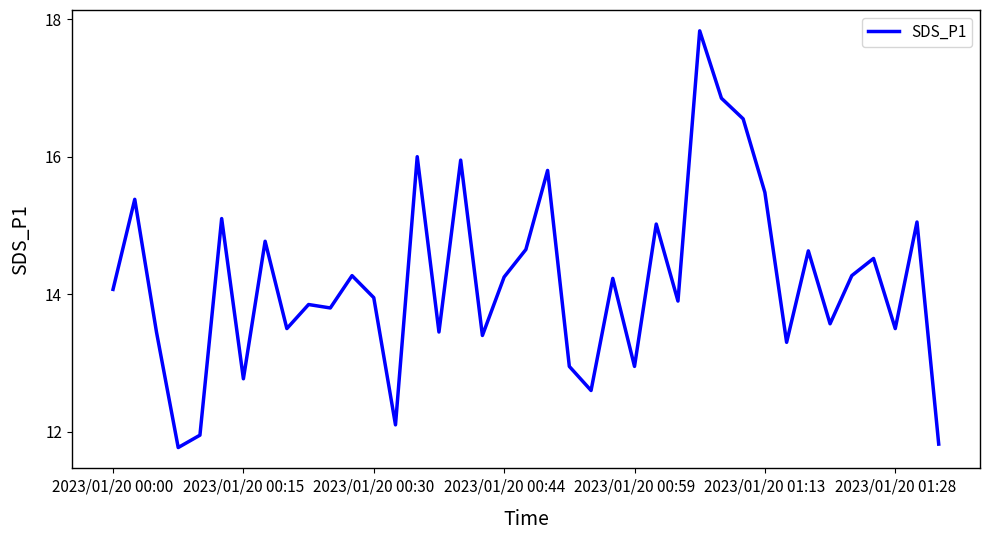

What is the difference between the maximum and minimum values?

6.1